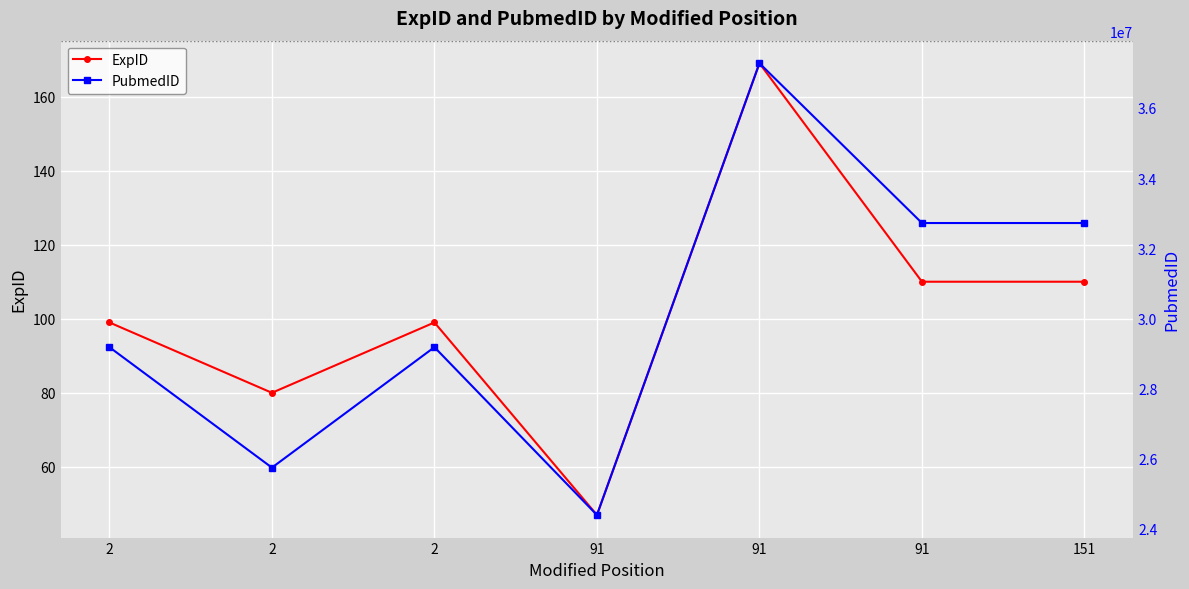

What is the sum of the ExpID values at 2 and 2?

179